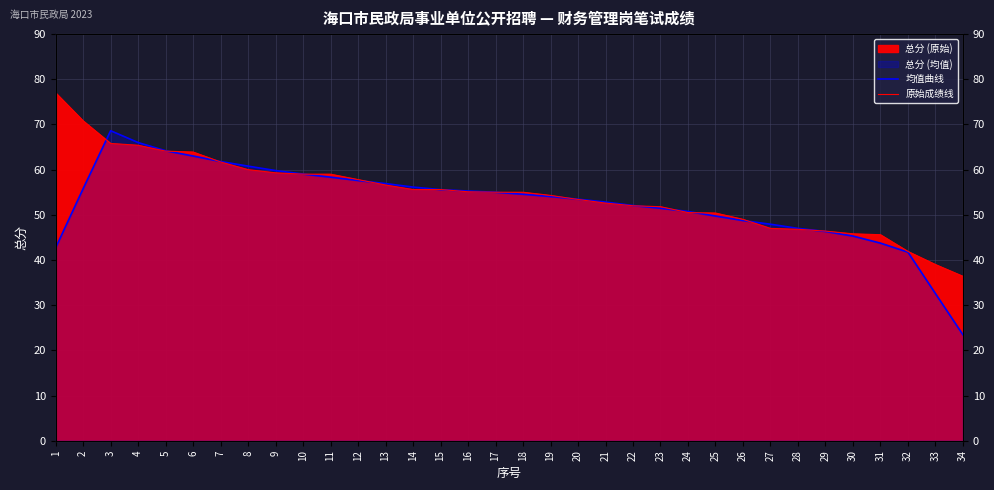

Which series has the largest total across all categories?

原始成绩线